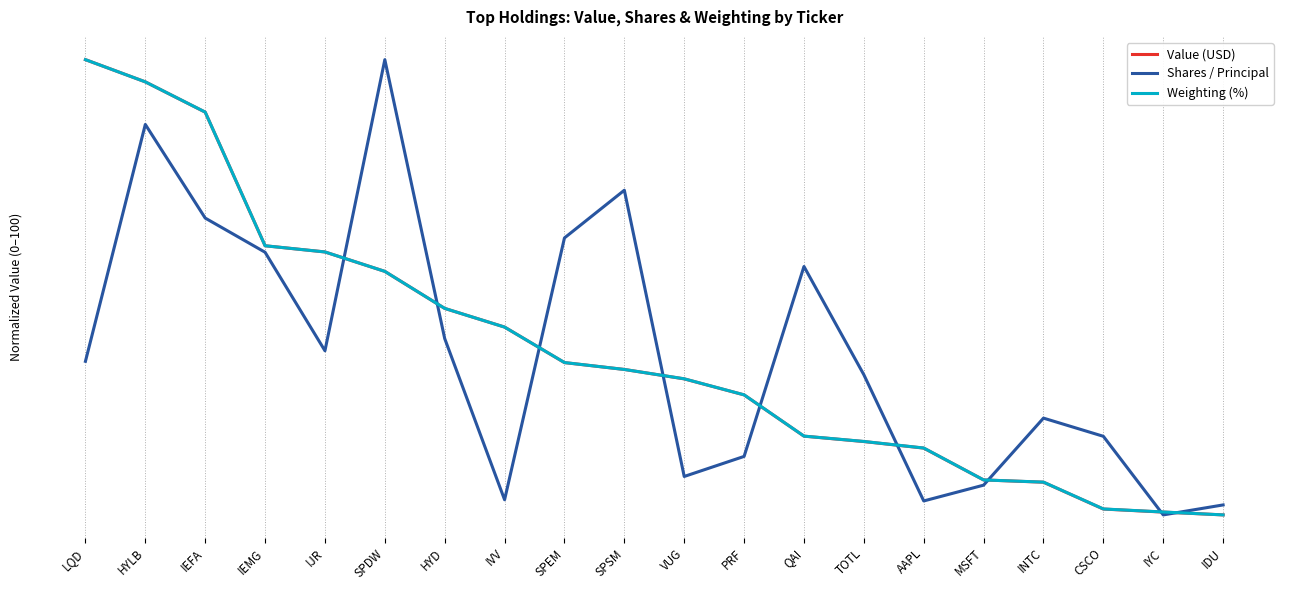

True or false: Shares / Principal and Value (USD) intersect in this chart.

True